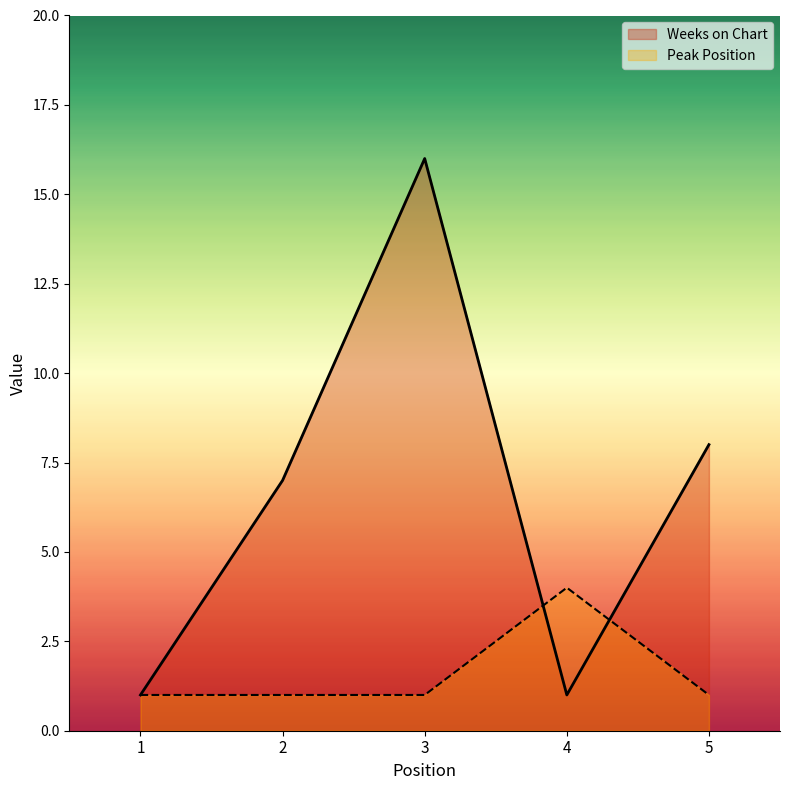

How many times do Peak Position and Weeks on Chart cross each other?

2